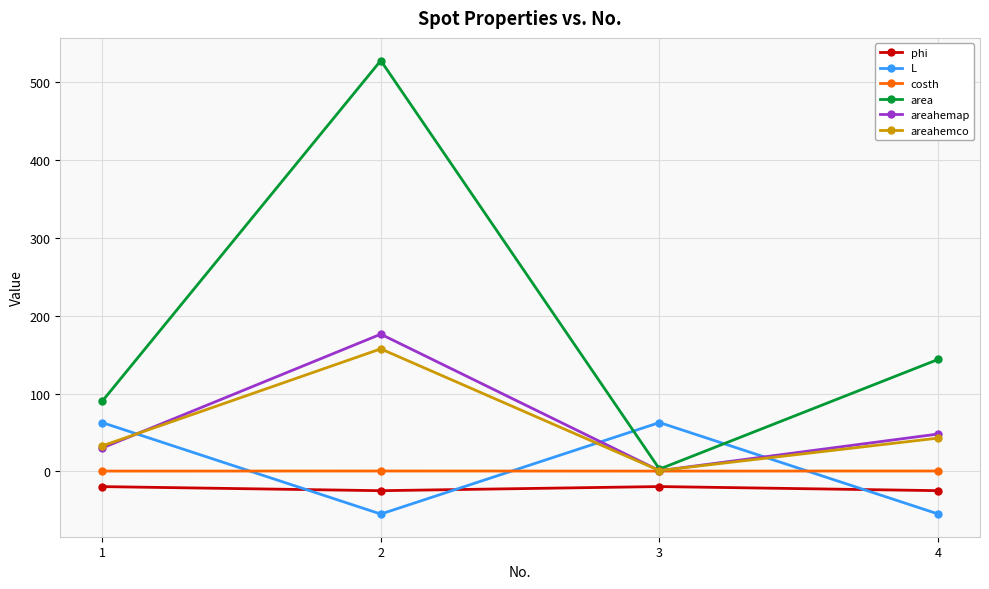

What are all the series names shown in the legend?

phi, L, costh, area, areahemap, areahemco